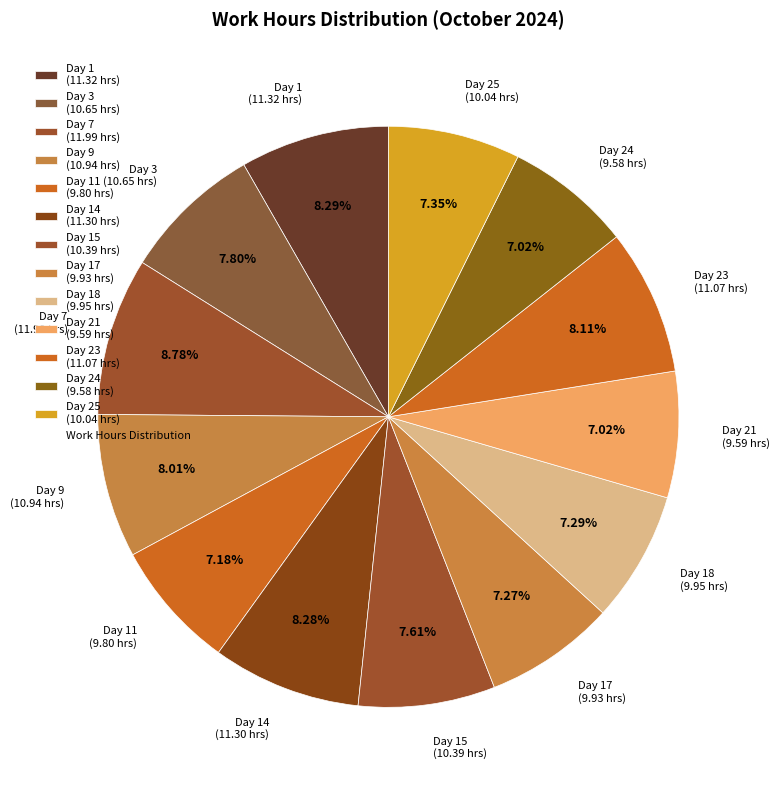

Do Day 18 (9.95 hrs) and Day 7 (11.99 hrs) together represent more than half of the pie?

No